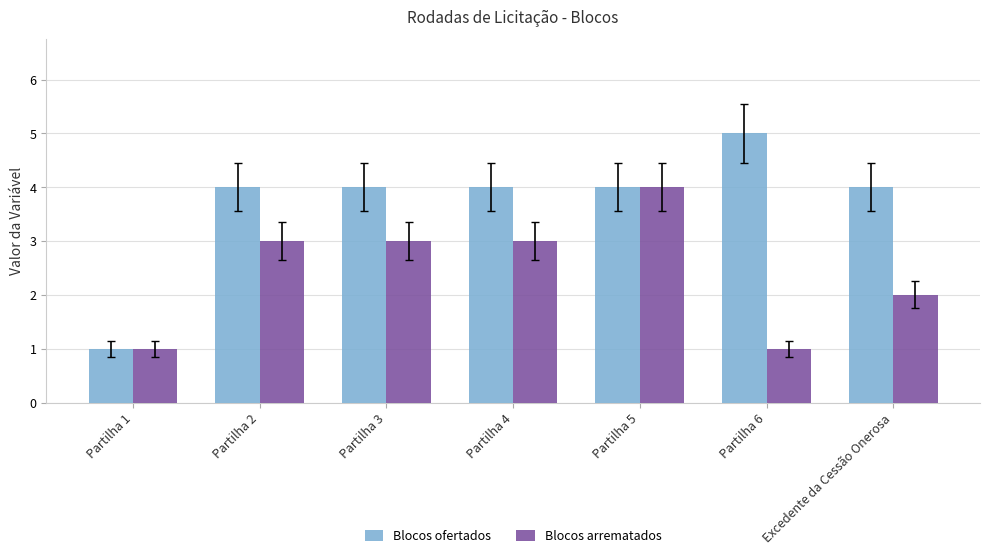

What is the label of the 2nd bar from the left?

Partilha 2